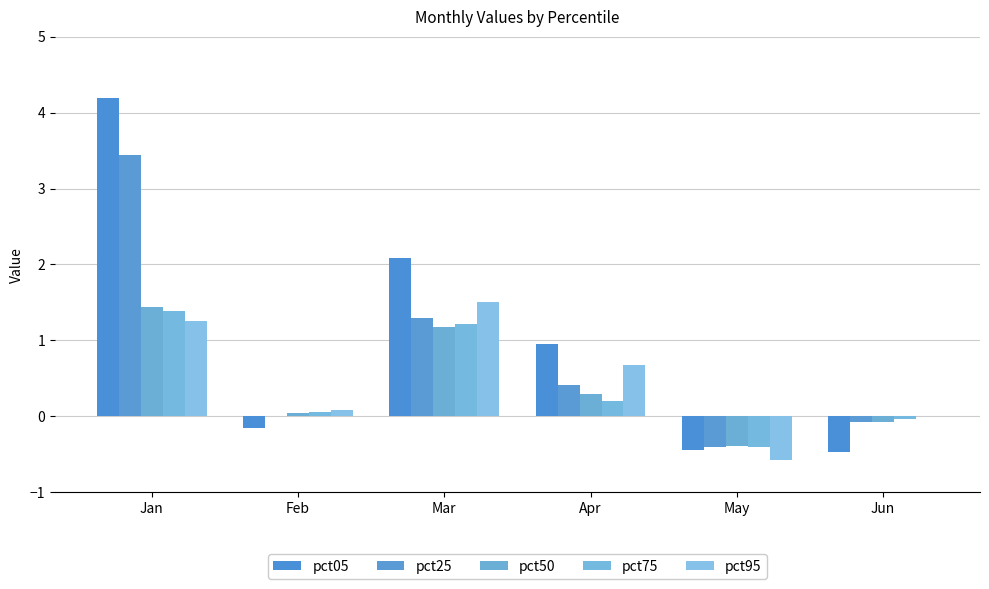

Where does the pct05 series first go above 0?

Jan